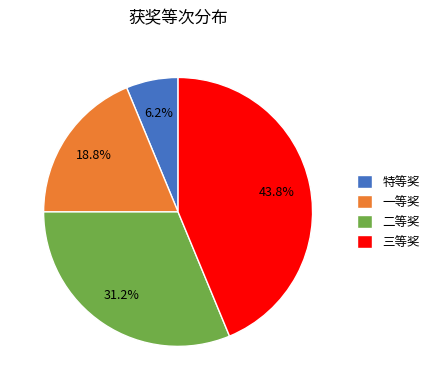

The 三等奖 slice represents 44% of the pie. True or false?

True